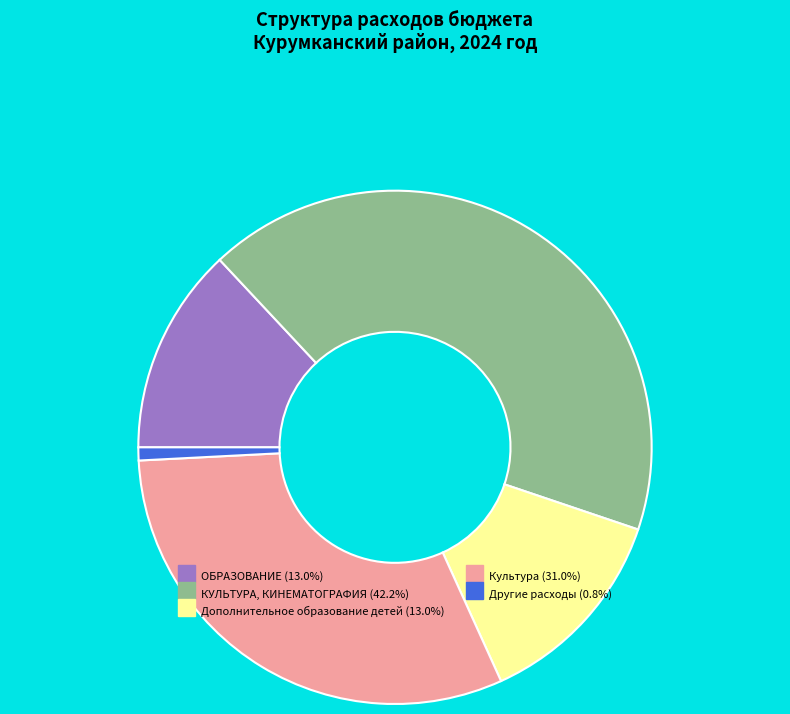

What is the largest slice in the pie chart?

КУЛЬТУРА, КИНЕМАТОГРАФИЯ